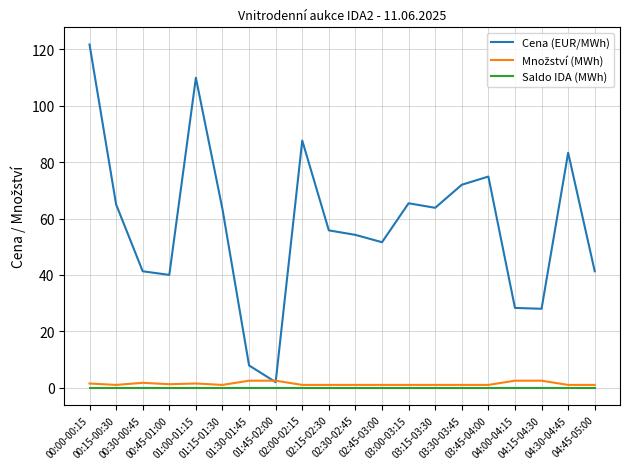

Which series has the widest spread of values?

Cena (EUR/MWh)